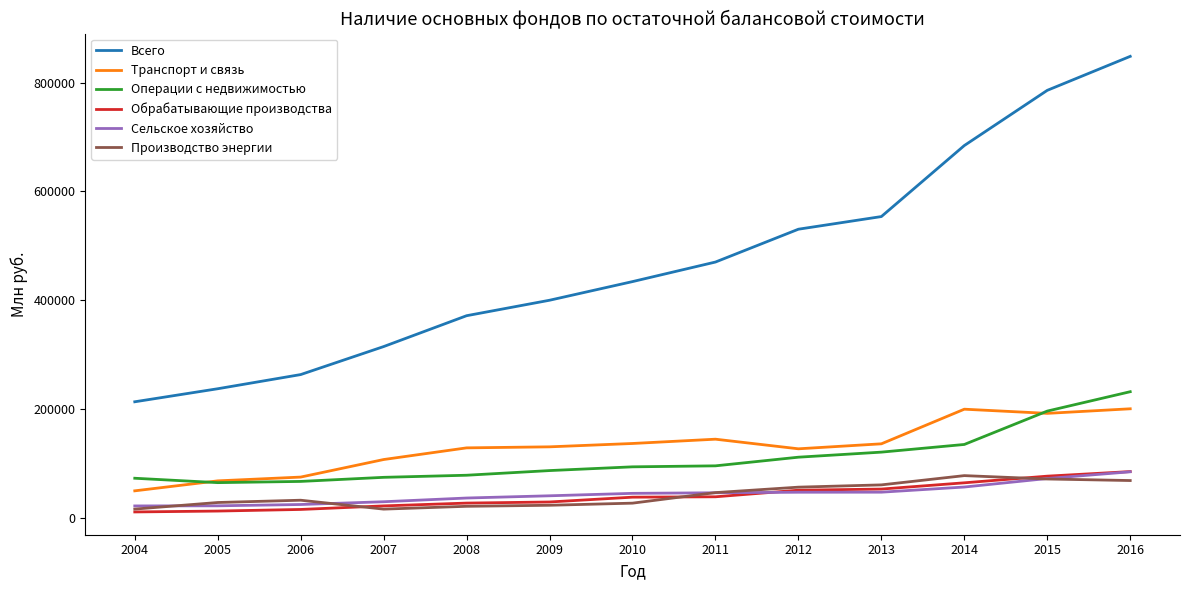

Which series has the largest total across all categories?

Всего